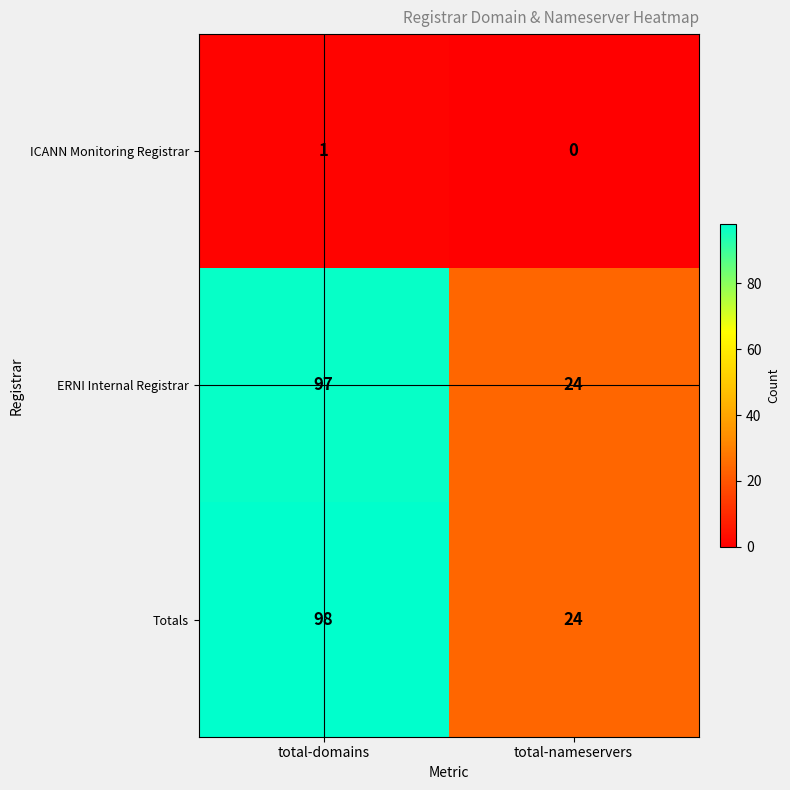

Which label corresponds to the largest value in the chart?

total-domains